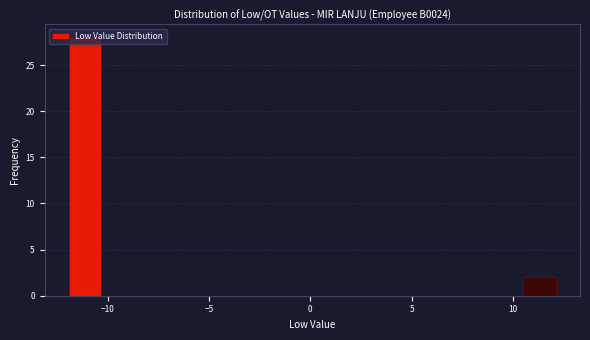

Around what value on the x-axis is the tallest bar? Give the approximate position of its centre, as read against the axis.

-11.0